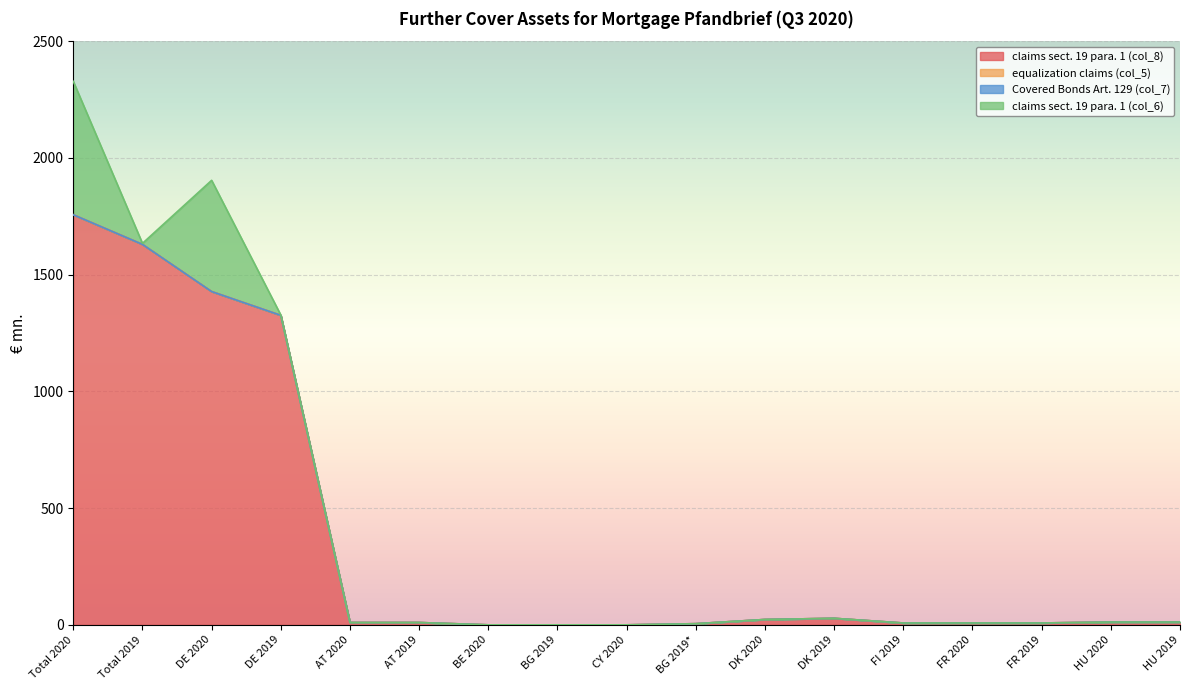

True or false: Covered Bonds Art. 129 (col_7) and equalization claims (col_5) intersect in this chart.

False